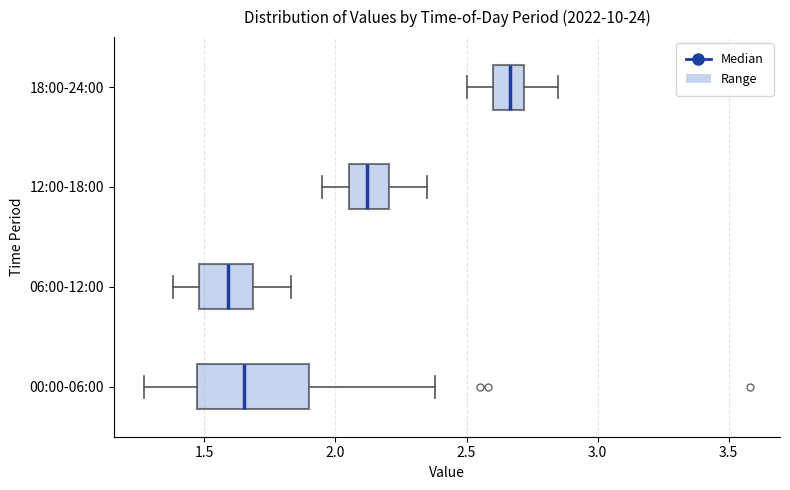

Where does the median line of the box for 18:00-24:00 sit on the x-axis? The values are not printed on the chart, so give them approximately, as read against the axis.

2.65